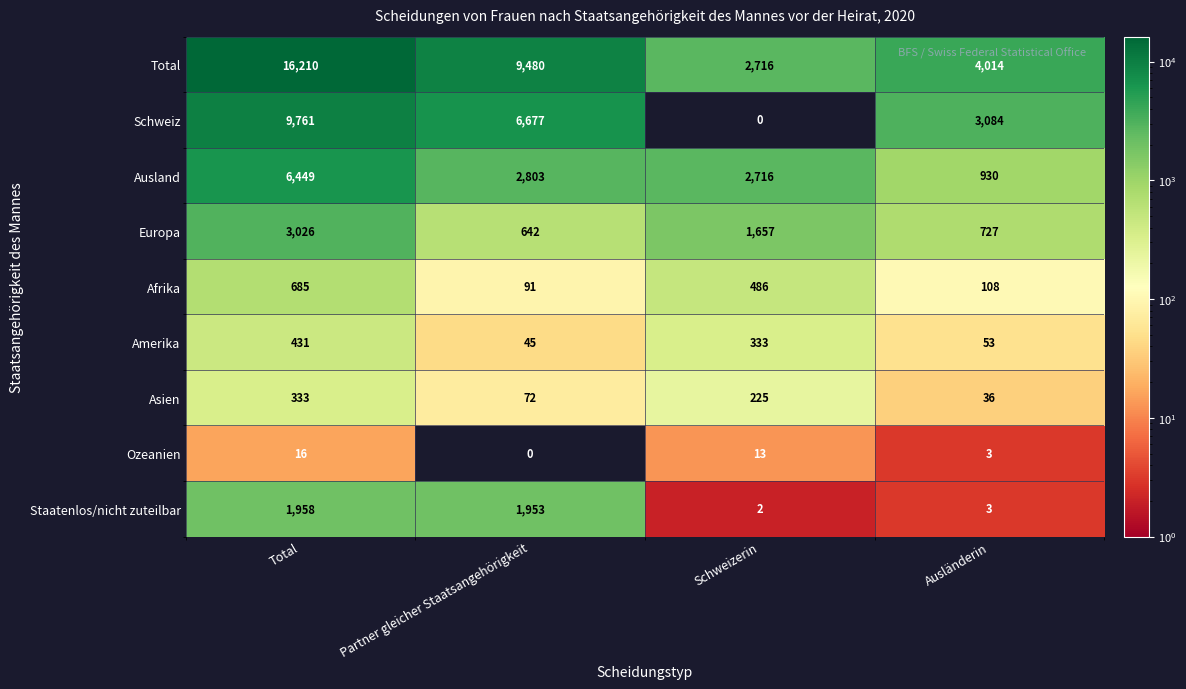

At Total, list the series in order from largest to smallest.

Total, Schweiz, Ausland, Europa, Staatenlos/nicht zuteilbar, Afrika, Amerika, Asien, Ozeanien